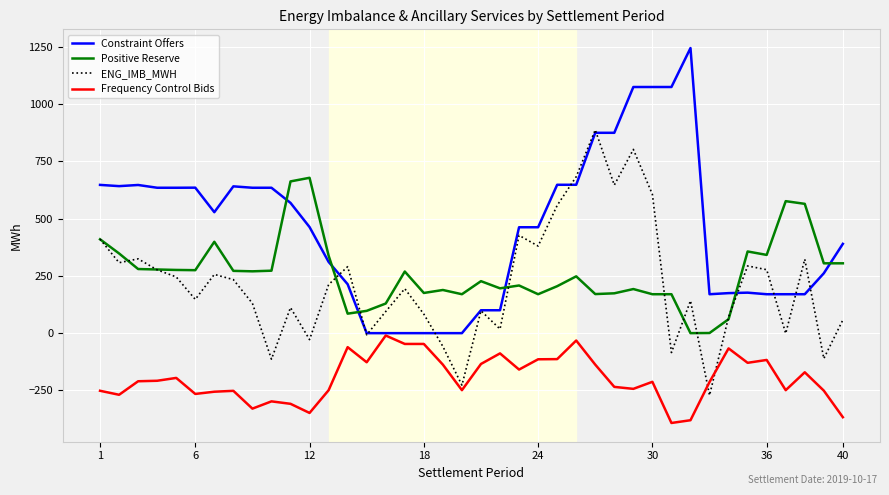

What is the maximum value shown in the chart?

1245.0